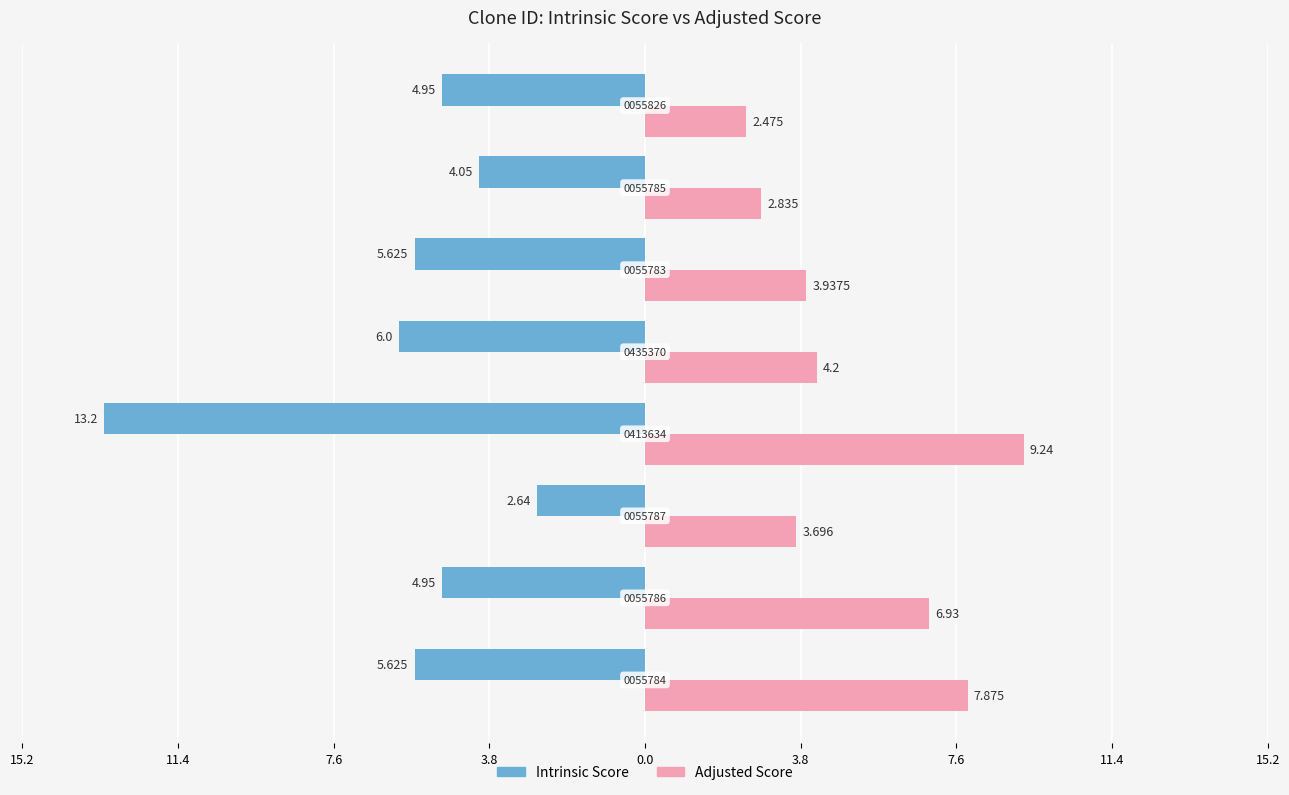

What are all the series names shown in the legend?

Intrinsic Score, Adjusted Score